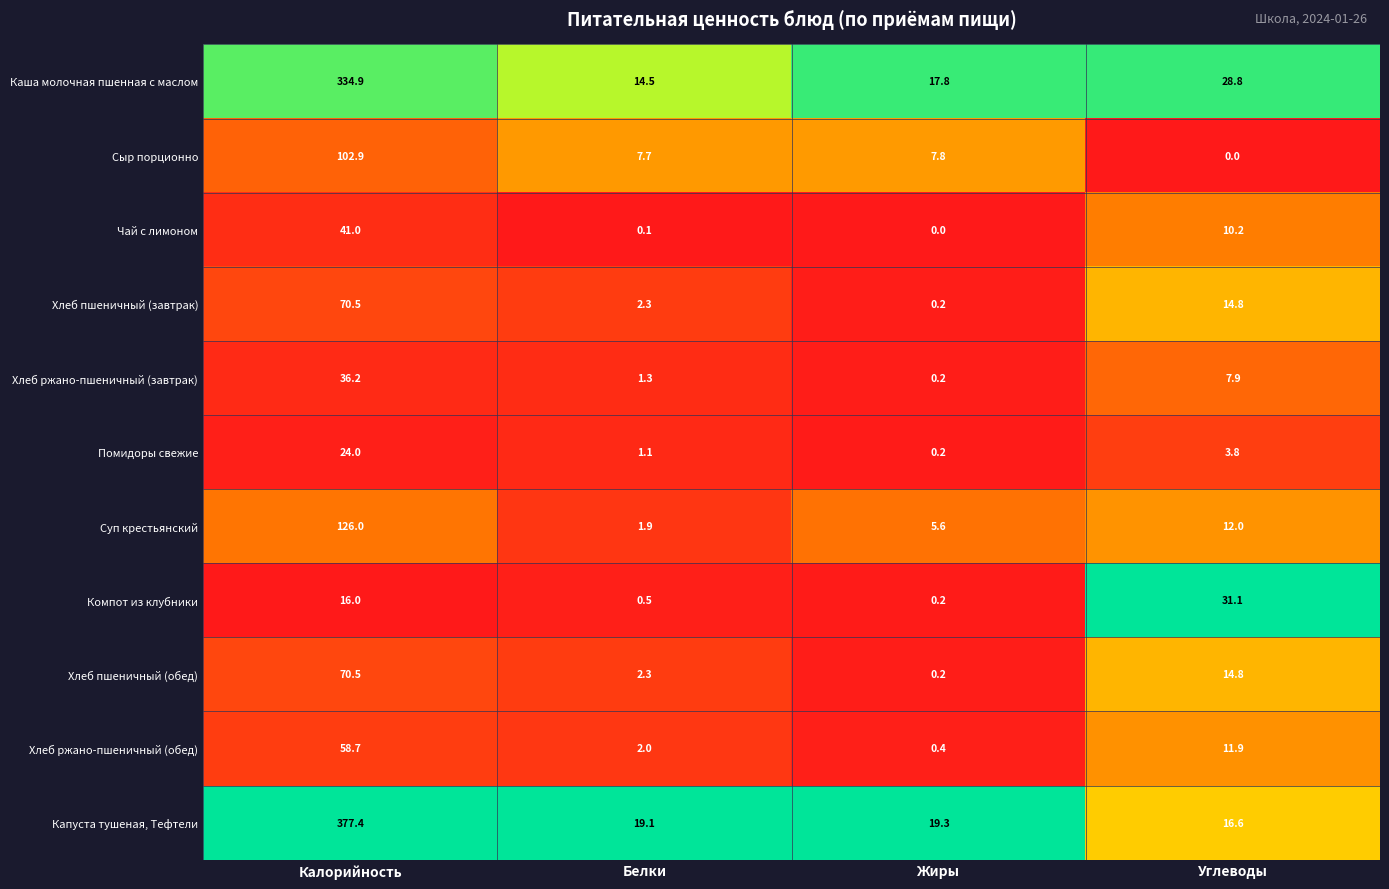

What is the average value of the Сыр порционно series?

29.6